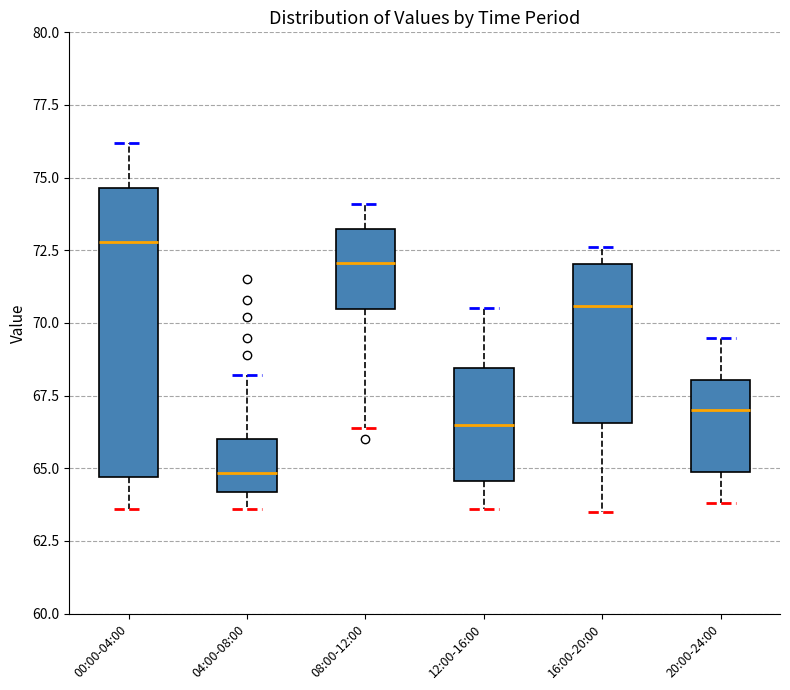

Where does the median line of the box for 16:00-20:00 sit on the y-axis? The values are not printed on the chart, so give them approximately, as read against the axis.

70.5